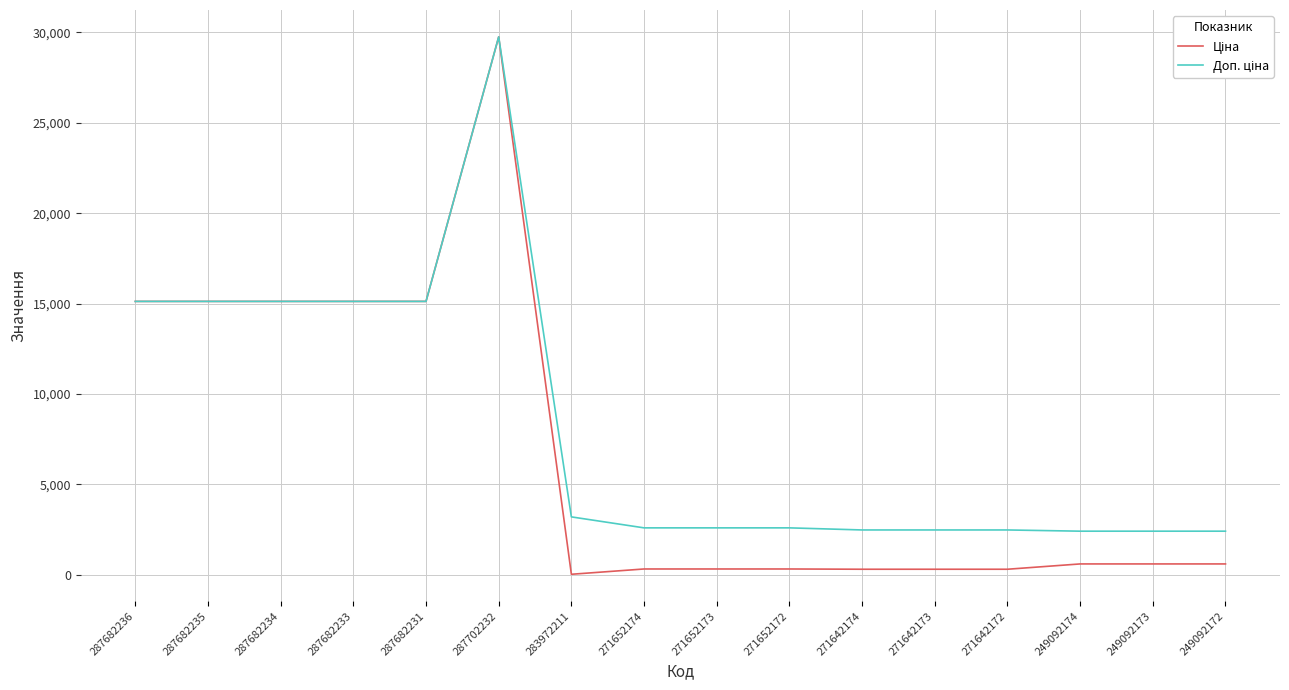

At which category is the sum across all series the highest?

287702232